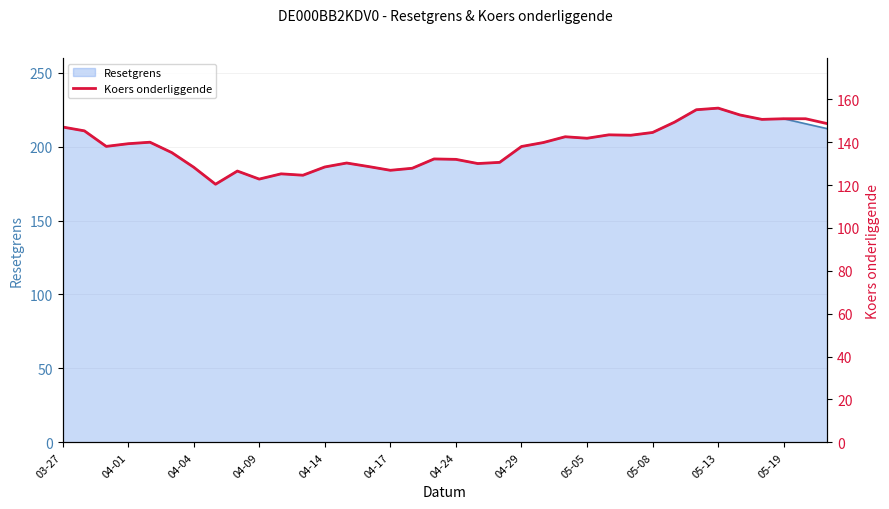

What is the maximum value for Resetgrens?

226.1